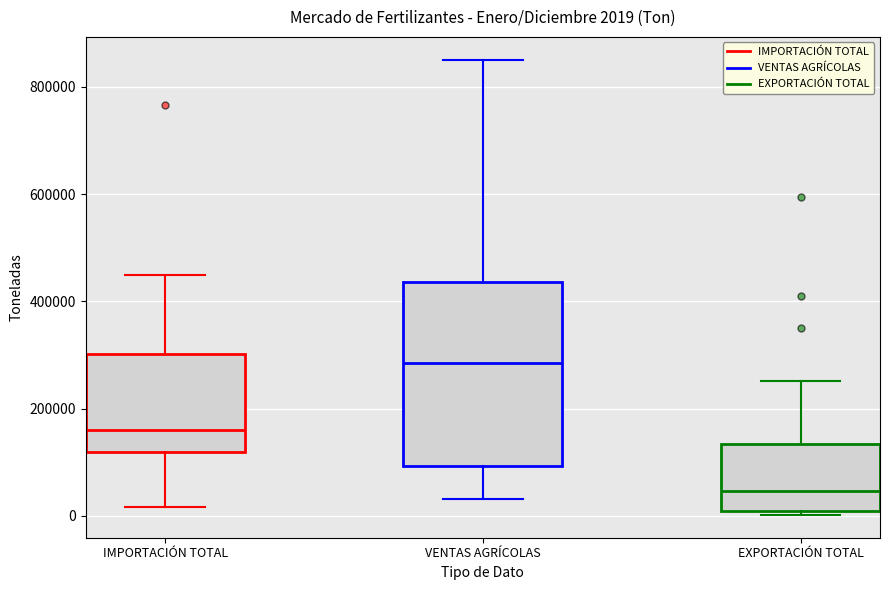

Which box's median line is the lowest?

EXPORTACIÓN TOTAL